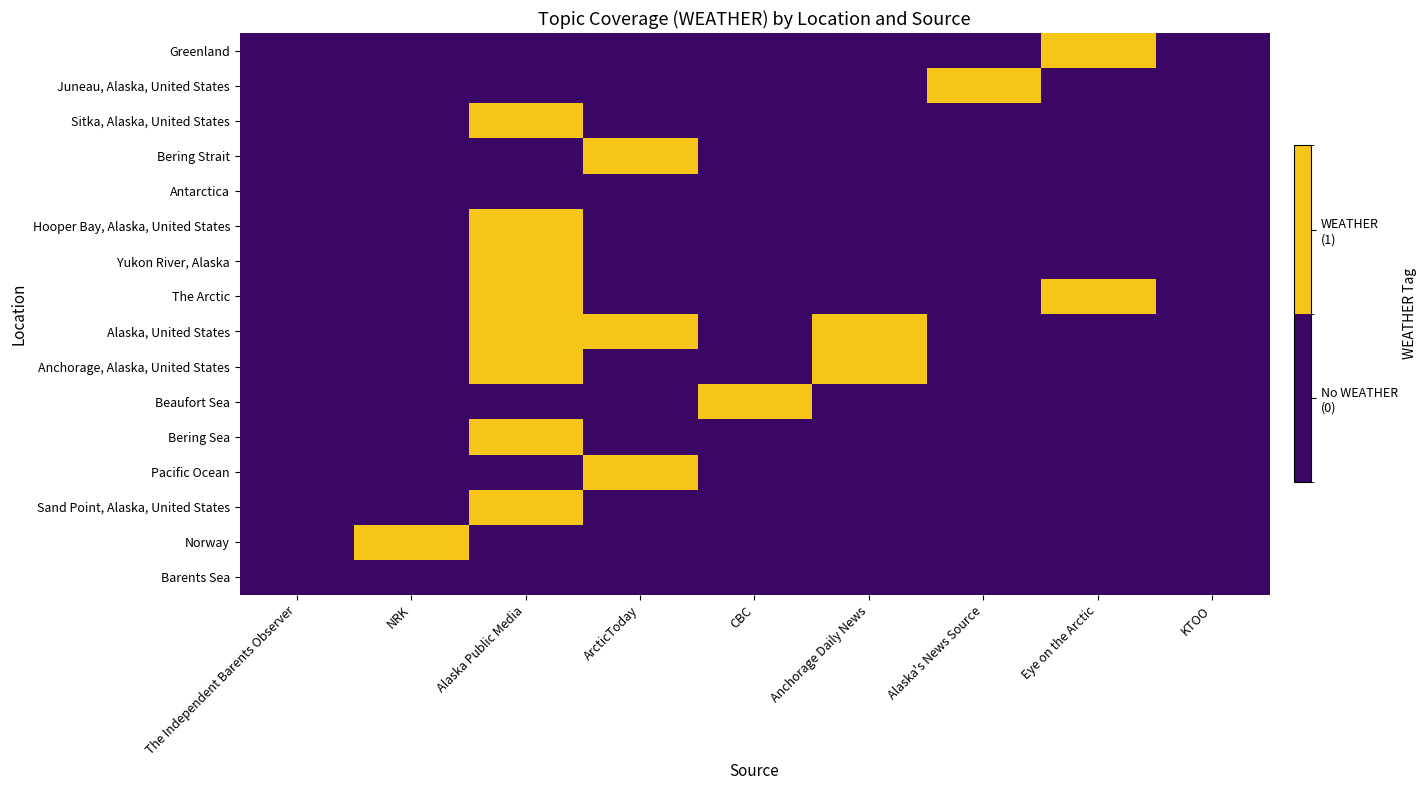

Reading right to left, extract all data points from this chart.

Barents Sea: KTOO=0	Eye on the Arctic=0	Alaska's News Source=0	Anchorage Daily News=0	CBC=0	ArcticToday=0	Alaska Public Media=0	NRK=0	The Independent Barents Observer=0
Norway: KTOO=0	Eye on the Arctic=0	Alaska's News Source=0	Anchorage Daily News=0	CBC=0	ArcticToday=0	Alaska Public Media=0	NRK=1	The Independent Barents Observer=0
Sand Point, Alaska, United States: KTOO=0	Eye on the Arctic=0	Alaska's News Source=0	Anchorage Daily News=0	CBC=0	ArcticToday=0	Alaska Public Media=1	NRK=0	The Independent Barents Observer=0
Pacific Ocean: KTOO=0	Eye on the Arctic=0	Alaska's News Source=0	Anchorage Daily News=0	CBC=0	ArcticToday=1	Alaska Public Media=0	NRK=0	The Independent Barents Observer=0
Bering Sea: KTOO=0	Eye on the Arctic=0	Alaska's News Source=0	Anchorage Daily News=0	CBC=0	ArcticToday=0	Alaska Public Media=1	NRK=0	The Independent Barents Observer=0
Beaufort Sea: KTOO=0	Eye on the Arctic=0	Alaska's News Source=0	Anchorage Daily News=0	CBC=1	ArcticToday=0	Alaska Public Media=0	NRK=0	The Independent Barents Observer=0
Anchorage, Alaska, United States: KTOO=0	Eye on the Arctic=0	Alaska's News Source=0	Anchorage Daily News=1	CBC=0	ArcticToday=0	Alaska Public Media=1	NRK=0	The Independent Barents Observer=0
Alaska, United States: KTOO=0	Eye on the Arctic=0	Alaska's News Source=0	Anchorage Daily News=1	CBC=0	ArcticToday=1	Alaska Public Media=1	NRK=0	The Independent Barents Observer=0
The Arctic: KTOO=0	Eye on the Arctic=1	Alaska's News Source=0	Anchorage Daily News=0	CBC=0	ArcticToday=0	Alaska Public Media=1	NRK=0	The Independent Barents Observer=0
Yukon River, Alaska: KTOO=0	Eye on the Arctic=0	Alaska's News Source=0	Anchorage Daily News=0	CBC=0	ArcticToday=0	Alaska Public Media=1	NRK=0	The Independent Barents Observer=0
Hooper Bay, Alaska, United States: KTOO=0	Eye on the Arctic=0	Alaska's News Source=0	Anchorage Daily News=0	CBC=0	ArcticToday=0	Alaska Public Media=1	NRK=0	The Independent Barents Observer=0
Antarctica: KTOO=0	Eye on the Arctic=0	Alaska's News Source=0	Anchorage Daily News=0	CBC=0	ArcticToday=0	Alaska Public Media=0	NRK=0	The Independent Barents Observer=0
Bering Strait: KTOO=0	Eye on the Arctic=0	Alaska's News Source=0	Anchorage Daily News=0	CBC=0	ArcticToday=1	Alaska Public Media=0	NRK=0	The Independent Barents Observer=0
Sitka, Alaska, United States: KTOO=0	Eye on the Arctic=0	Alaska's News Source=0	Anchorage Daily News=0	CBC=0	ArcticToday=0	Alaska Public Media=1	NRK=0	The Independent Barents Observer=0
Juneau, Alaska, United States: KTOO=0	Eye on the Arctic=0	Alaska's News Source=1	Anchorage Daily News=0	CBC=0	ArcticToday=0	Alaska Public Media=0	NRK=0	The Independent Barents Observer=0
Greenland: KTOO=0	Eye on the Arctic=1	Alaska's News Source=0	Anchorage Daily News=0	CBC=0	ArcticToday=0	Alaska Public Media=0	NRK=0	The Independent Barents Observer=0